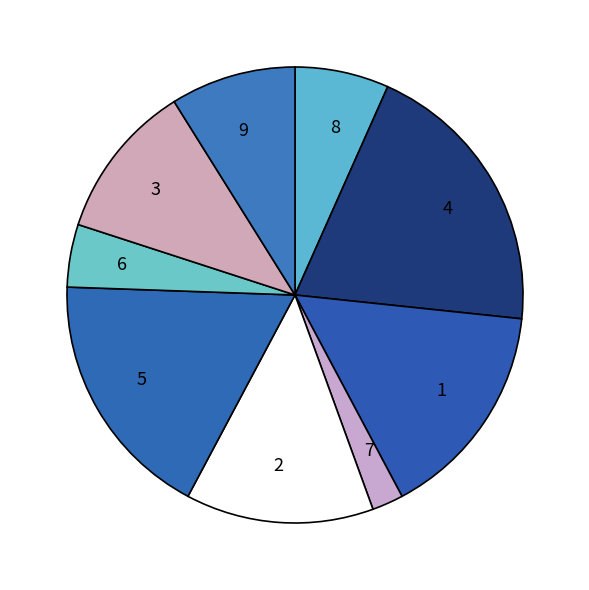

Combined, do 8 and 3 account for over 50%?

No